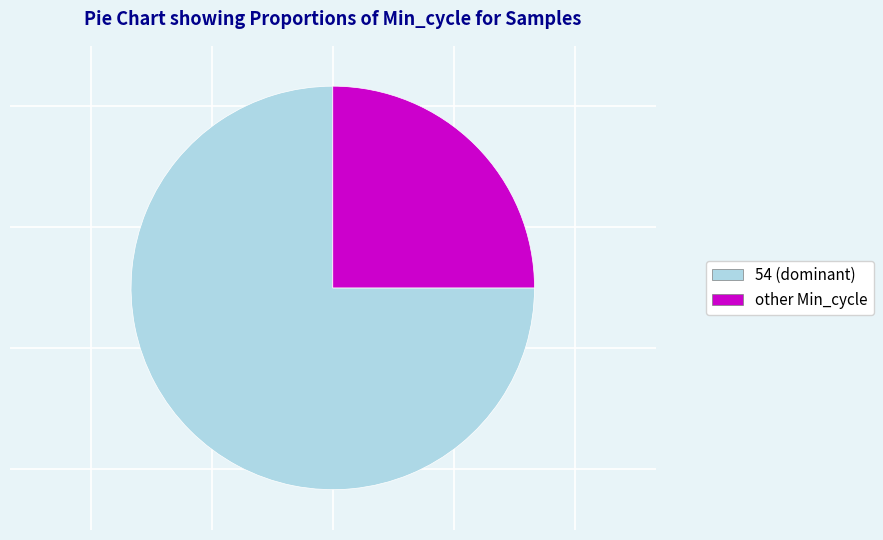

Does any single category account for the majority?

Yes